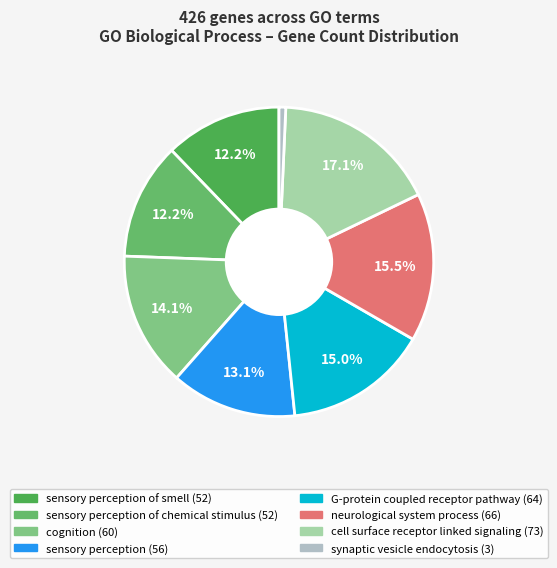

How many segments does this pie chart have?

8